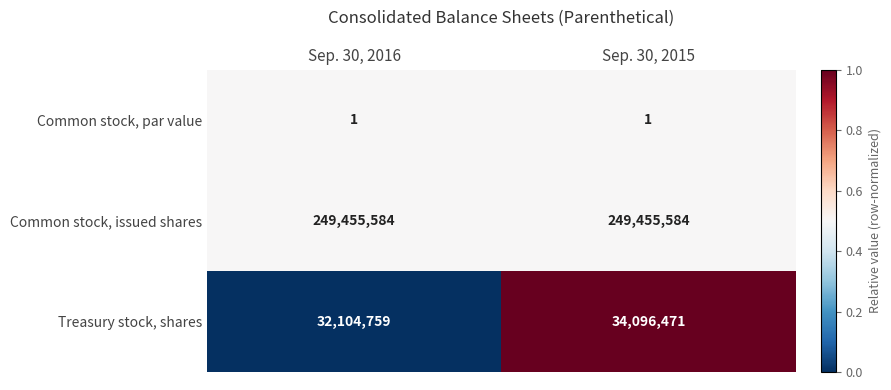

What is the greatest value displayed?

249455584